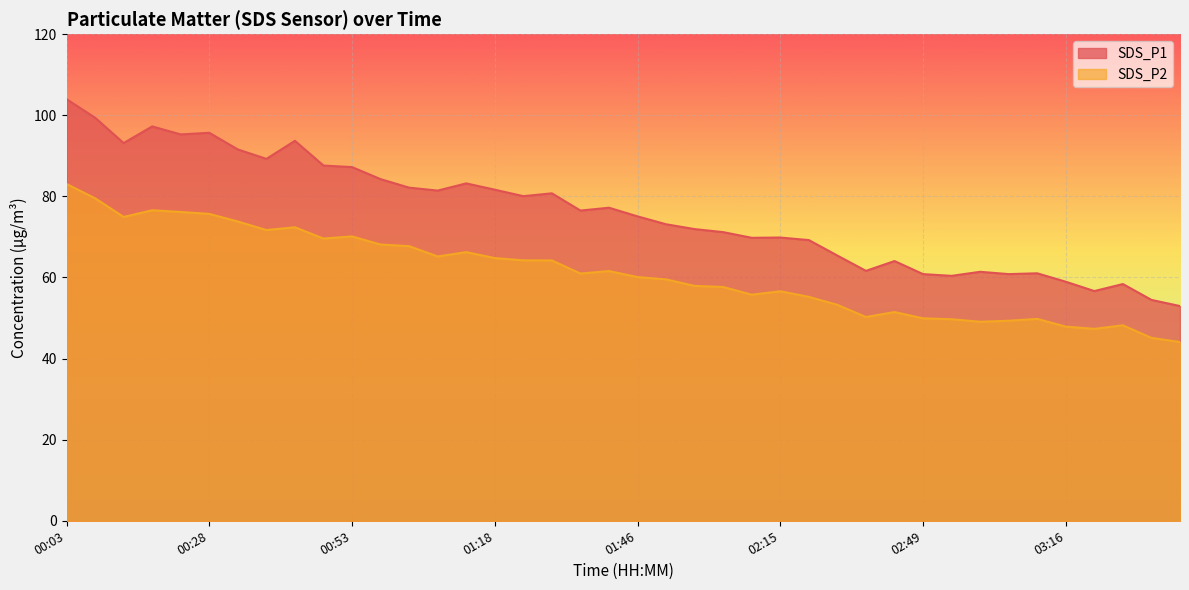

What is the difference between the maximum and minimum values in the SDS_P2 series?

39.0